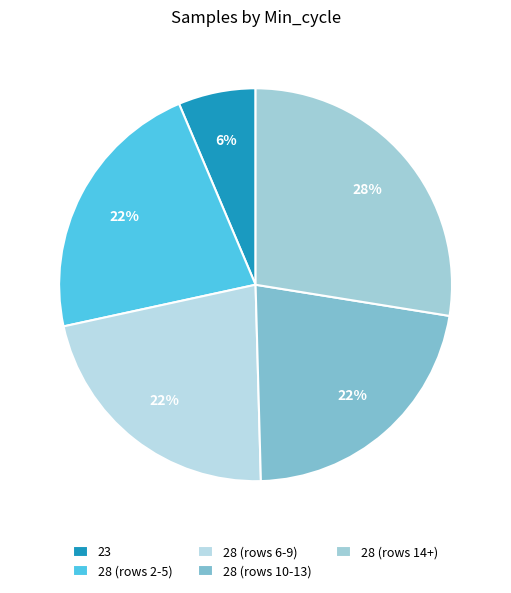

How many segments does this pie chart have?

5